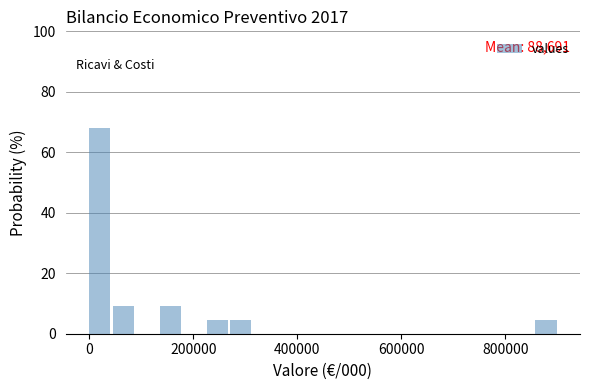

Around what value on the x-axis is the tallest bar? Give the approximate position of its centre, as read against the axis.

20000